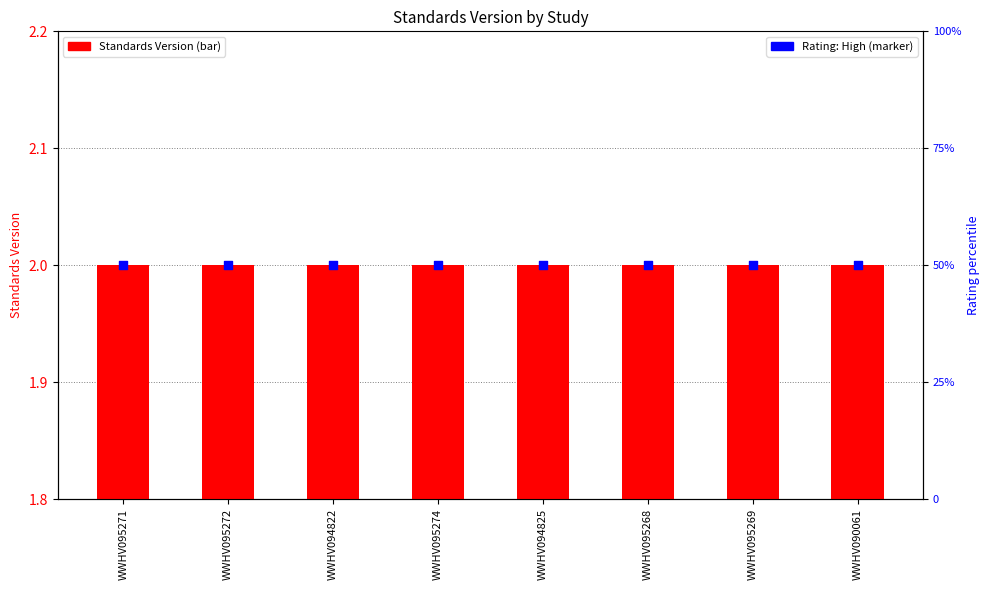

Which series reaches the minimum Y coordinate?

Standards Version